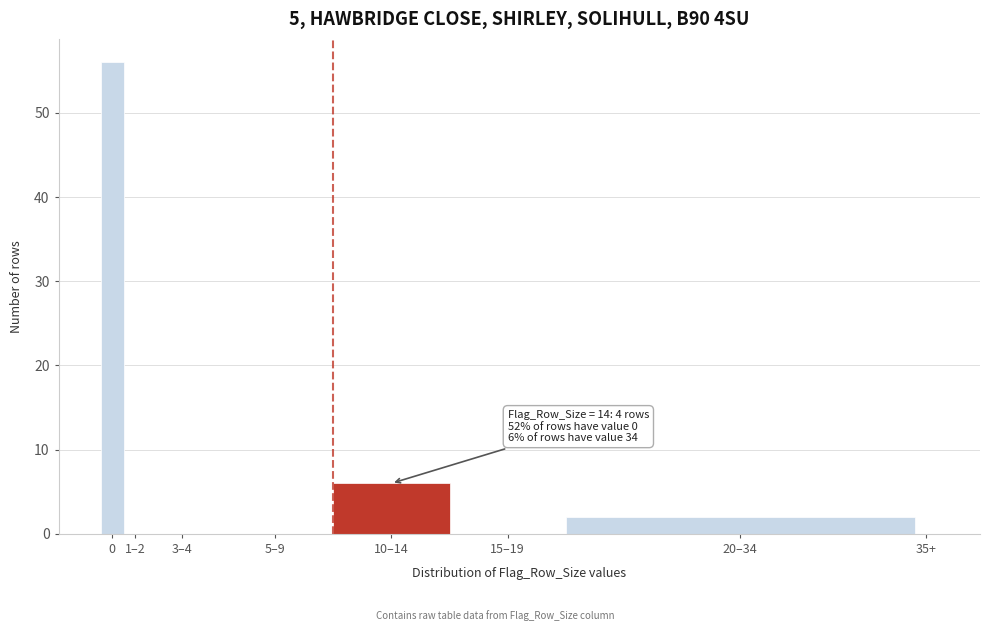

Reading right to left, what are all the values shown in this chart?

35+=0	20–34=2	15–19=0	10–14=6	5–9=0	3–4=0	1–2=0	0=56